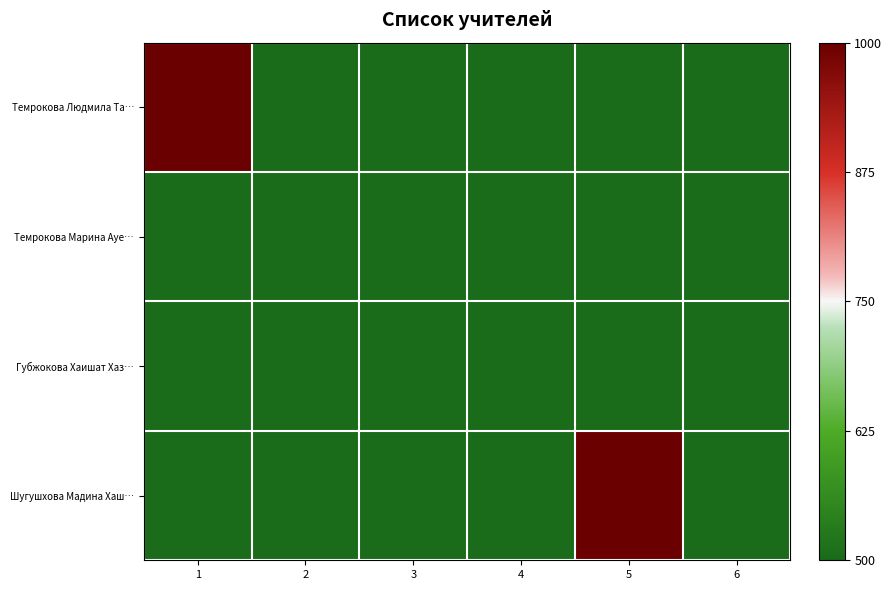

At which category is the sum across all series the highest?

1